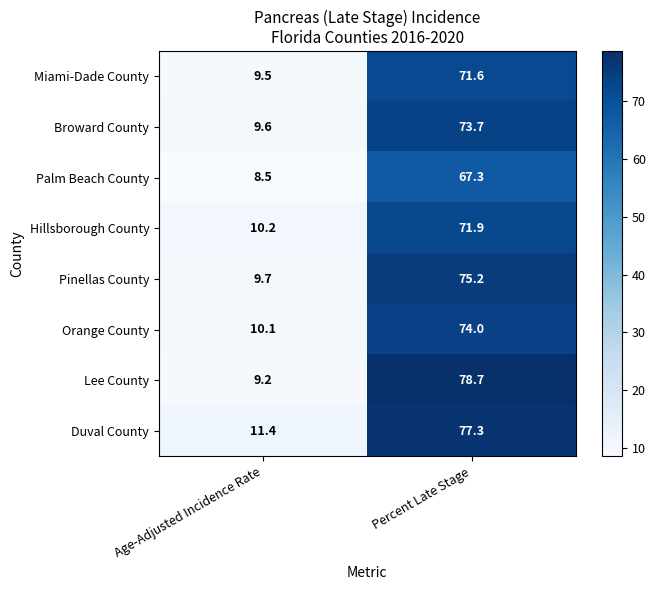

True or false: Miami-Dade County has a value of 16.3 at Age-Adjusted Incidence Rate.

False